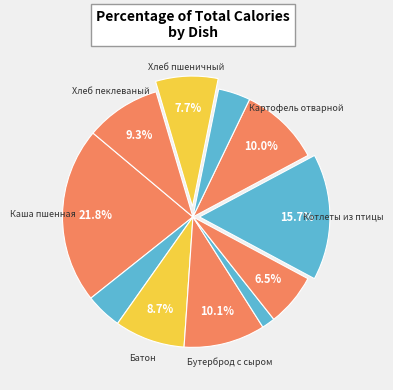

Count the number of slices in the pie.

11